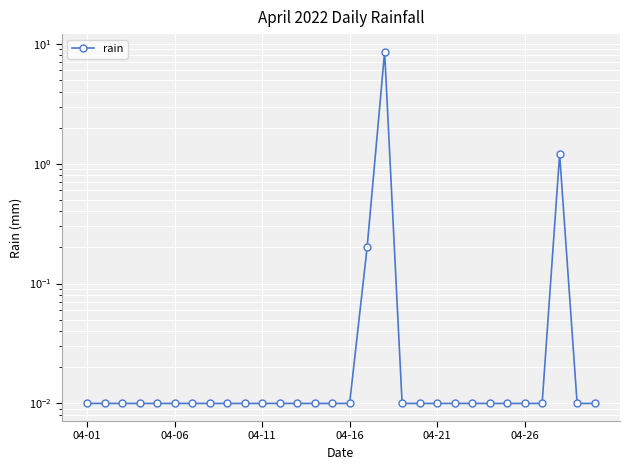

Reading left to right, transcribe all the data shown in this chart.

0.0	0.0	0.0	0.0	0.0	0.0	0.0	0.0	0.0	0.0	0.0	0.0	0.0	0.0	0.0	0.0	0.2	8.6	0.0	0.0	0.0	0.0	0.0	0.0	0.0	0.0	0.0	1.2	0.0	0.0